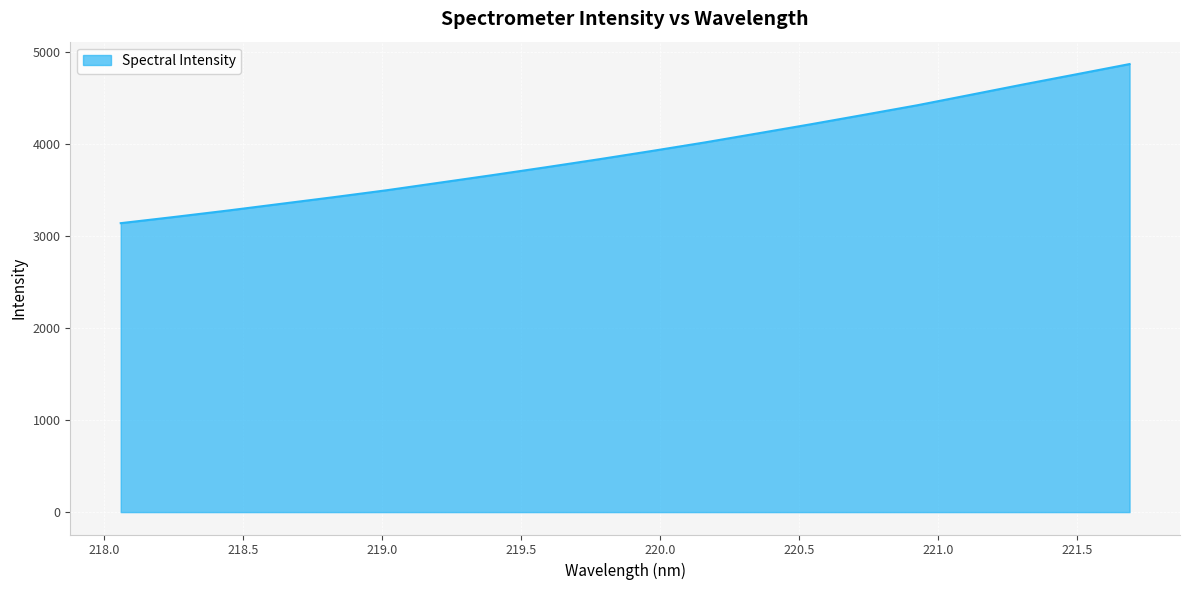

What is the greatest value displayed?

4868.4